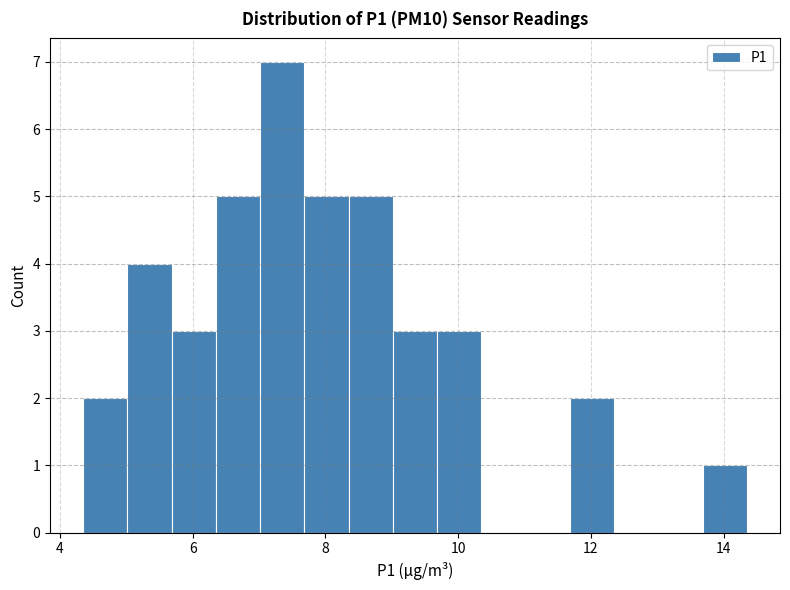

Around what value on the x-axis is the tallest bar? Give the approximate position of its centre, as read against the axis.

7.4